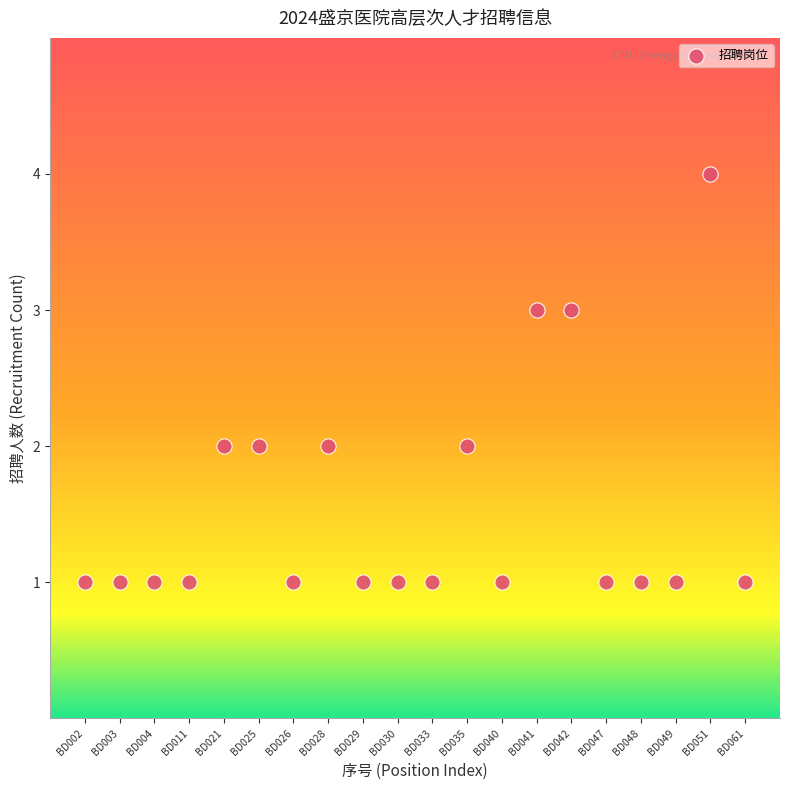

What is the range of Y values (max minus min)?

3